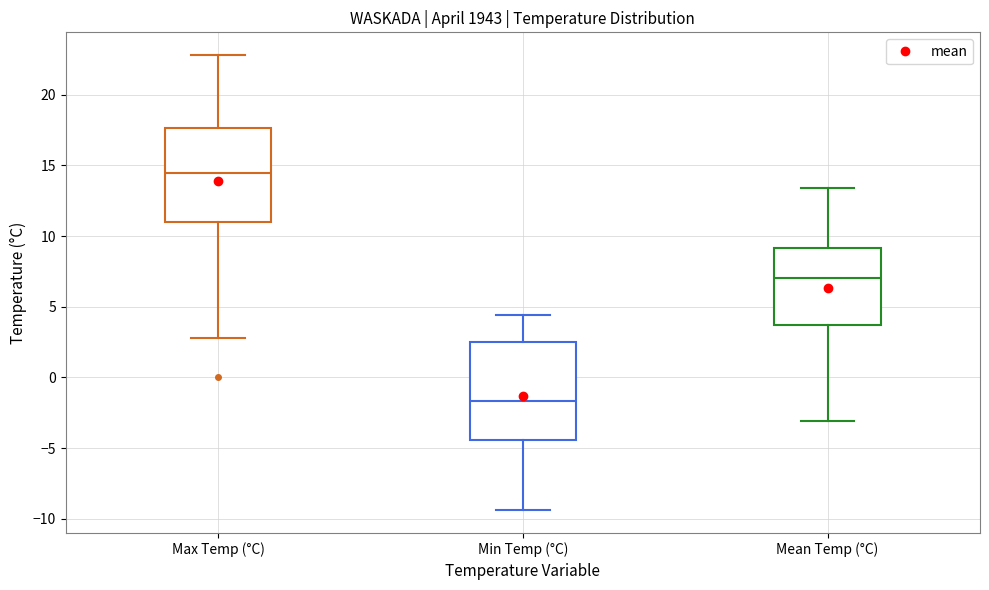

Reading left to right, read every box against the y-axis: the position of its median line, the range the box covers, and the ends of its whiskers. The values are not printed on the chart, so give them approximately, as read against the axis.

Max Temp (°C): median 14.5, box 11.0 to 17.5, whiskers 3.0 to 23.0
Min Temp (°C): median -1.5, box -4.5 to 2.5, whiskers -9.5 to 4.5
Mean Temp (°C): median 7.0, box 3.5 to 9.0, whiskers -3.0 to 13.5